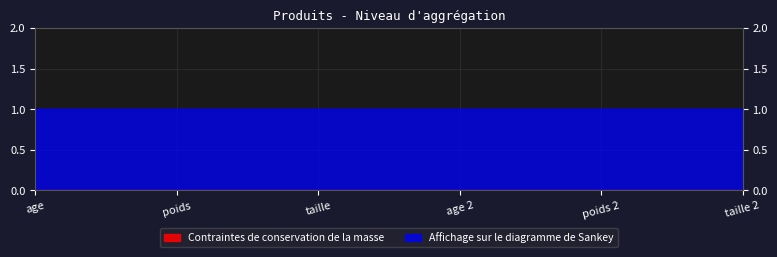

True or false: Affichage sur le diagramme de Sankey and Contraintes de conservation de la masse cross at least once.

False